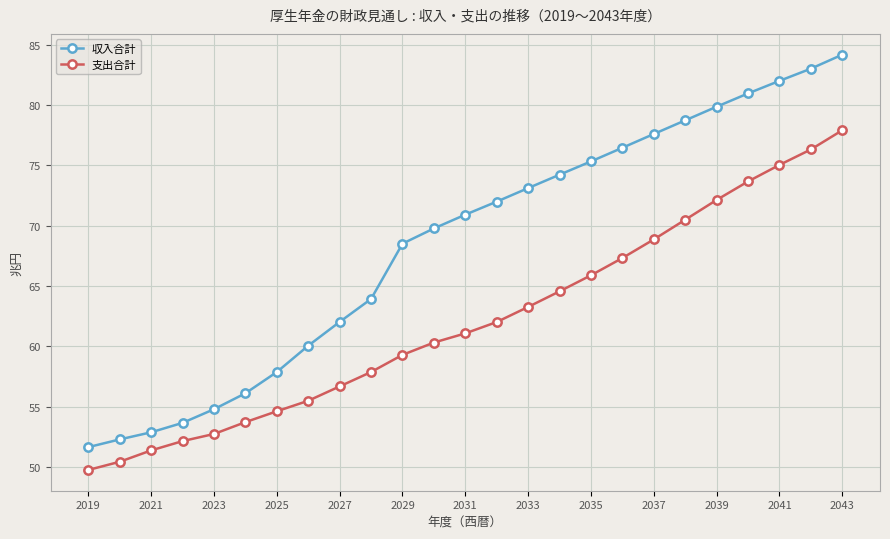

What is the difference between the second highest and minimum values in the 支出合計 series?

26.5